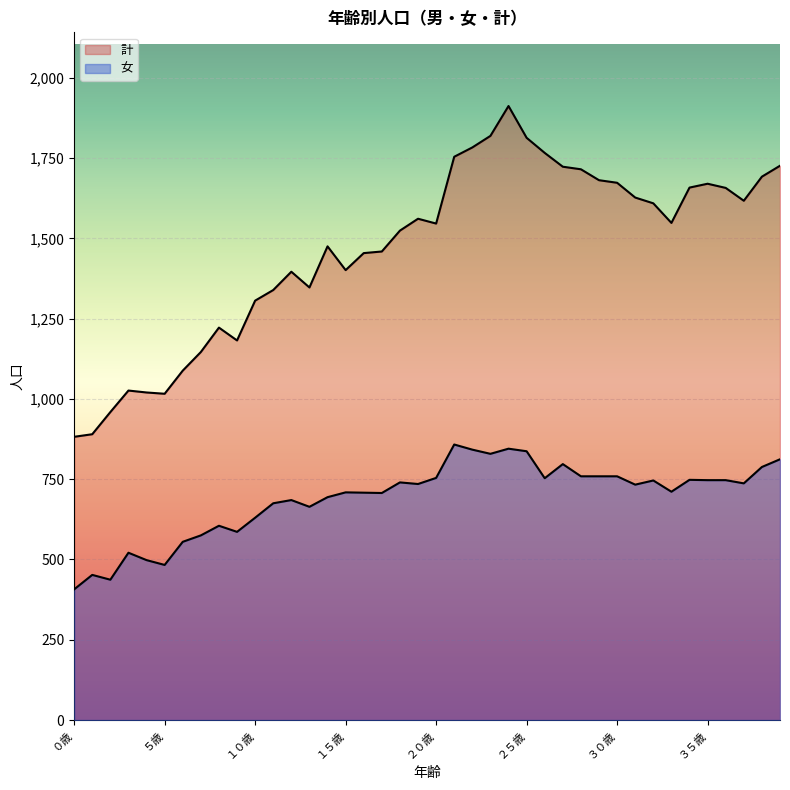

The 計 series shows 1408 at ２歳. True or false?

False